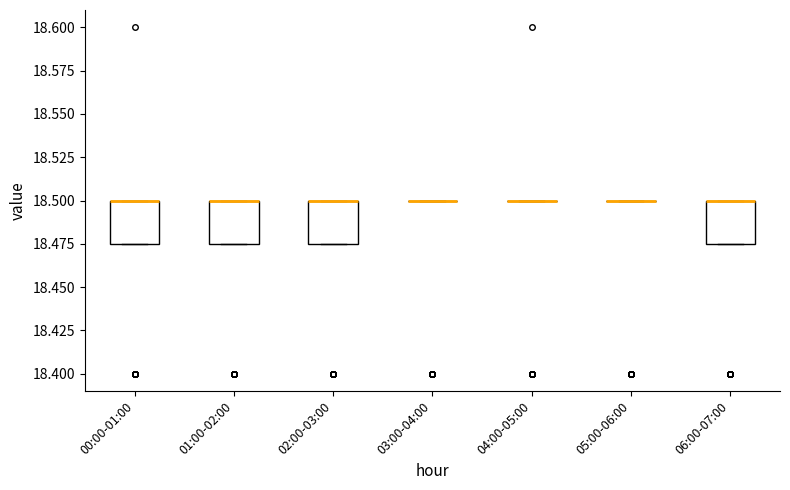

Reading left to right, transcribe this box plot: for each box, give where its median line is, the range the box spans, and where its two whiskers end, as read against the y-axis. The values are not printed on the chart, so give them approximately, as read against the axis.

00:00-01:00: median 18.500 (drawn on the box's upper edge), box 18.475 to 18.500, whiskers 18.475 to 18.500
01:00-02:00: median 18.500 (drawn on the box's upper edge), box 18.475 to 18.500, whiskers 18.475 to 18.500
02:00-03:00: median 18.500 (drawn on the box's upper edge), box 18.475 to 18.500, whiskers 18.475 to 18.500
03:00-04:00: box collapsed to a line at 18.500, whiskers 18.500 to 18.500
04:00-05:00: box collapsed to a line at 18.500, whiskers 18.500 to 18.500
05:00-06:00: box collapsed to a line at 18.500, whiskers 18.500 to 18.500
06:00-07:00: median 18.500 (drawn on the box's upper edge), box 18.475 to 18.500, whiskers 18.475 to 18.500